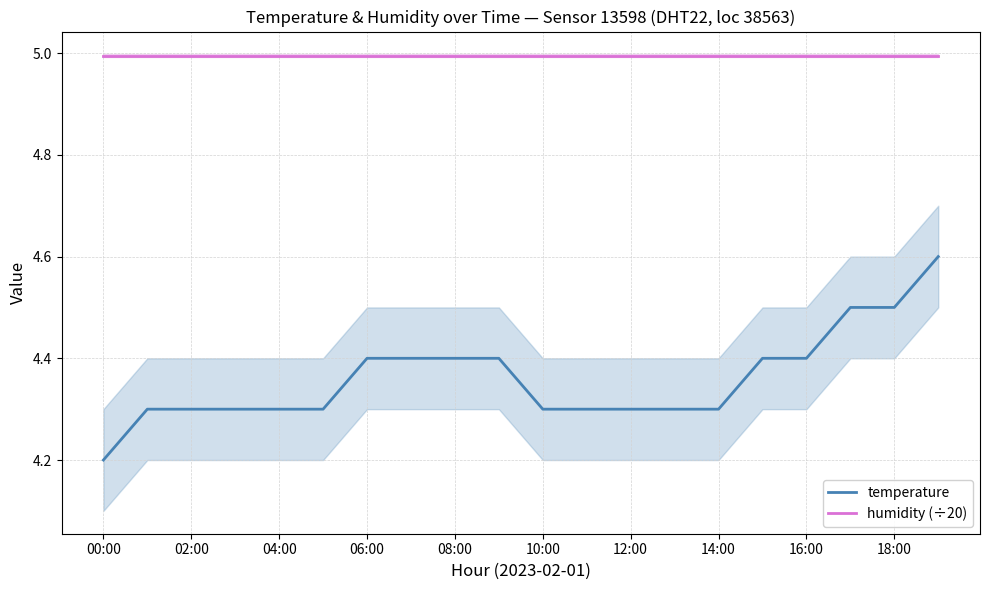

What are all the series names shown in the legend?

temperature, humidity (÷20)